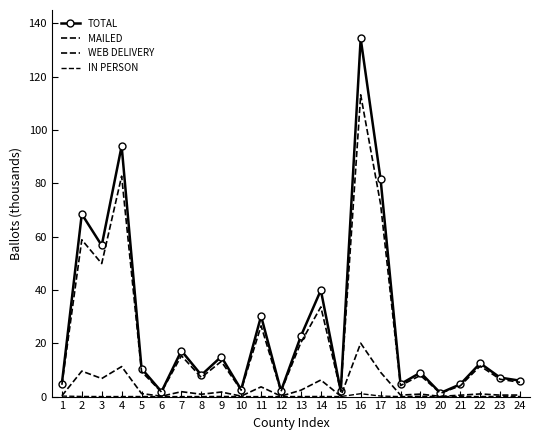

Rank the series by their maximum value, from highest to lowest.

TOTAL, MAILED, WEB DELIVERY, IN PERSON